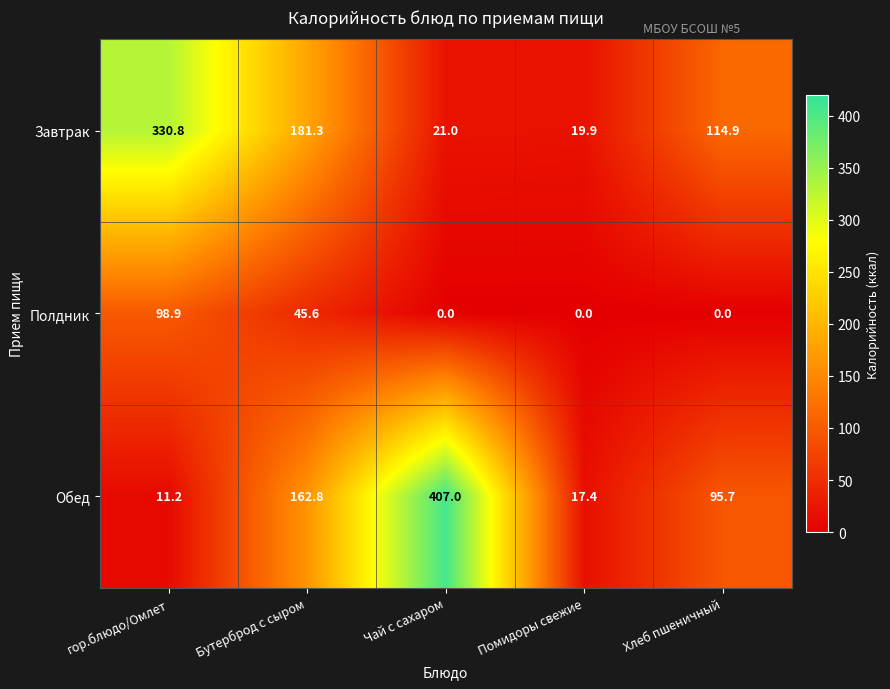

Which category has the highest value across all series?

Чай с сахаром